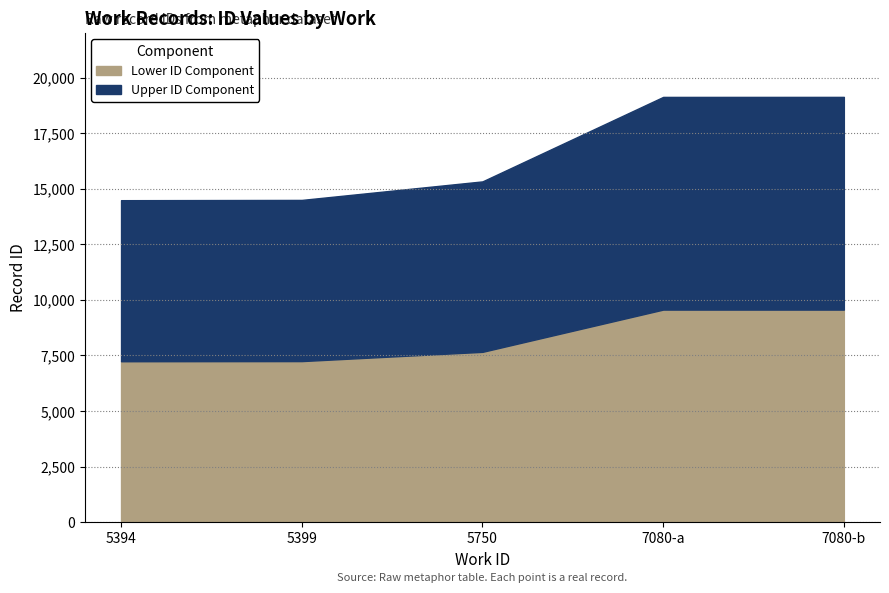

True or false: the data has more than 0 interior local peaks.

False